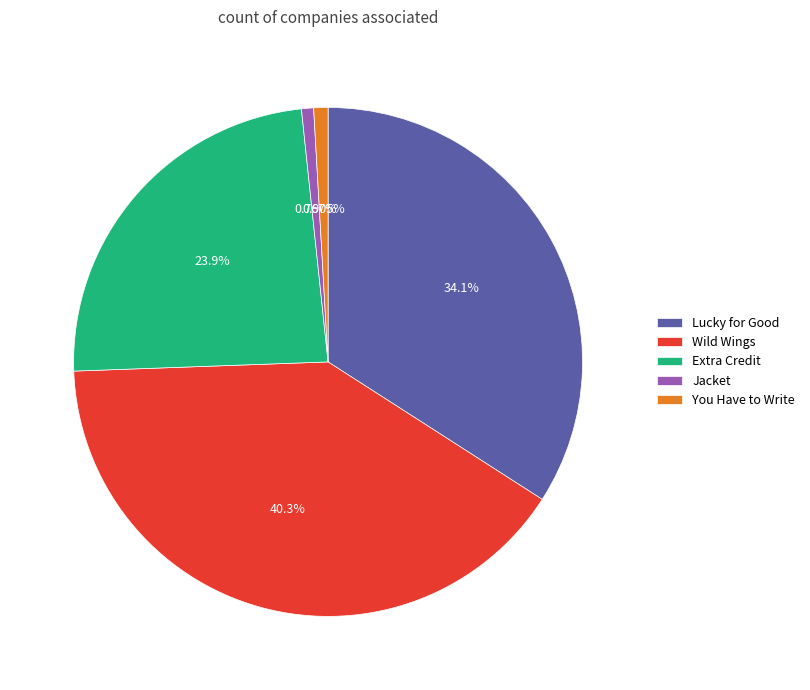

Is there a majority slice in this chart?

No